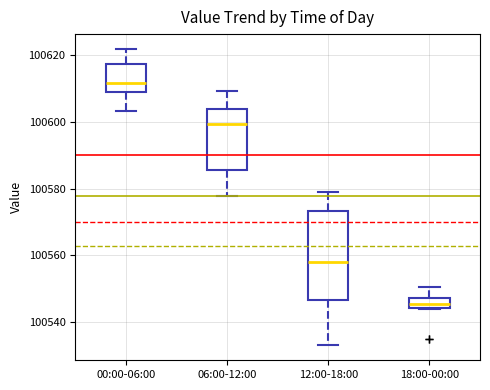

Reading left to right, read every box against the y-axis: the position of its median line, the range the box covers, and the ends of its whiskers. The values are not printed on the chart, so give them approximately, as read against the axis.

00:00-06:00: median 100612, box 100610 to 100618, whiskers 100604 to 100622
06:00-12:00: median 100600, box 100586 to 100604, whiskers 100578 to 100610
12:00-18:00: median 100558, box 100546 to 100574, whiskers 100532 to 100580
18:00-00:00: median 100546, box 100544 to 100548, whiskers 100544 to 100550